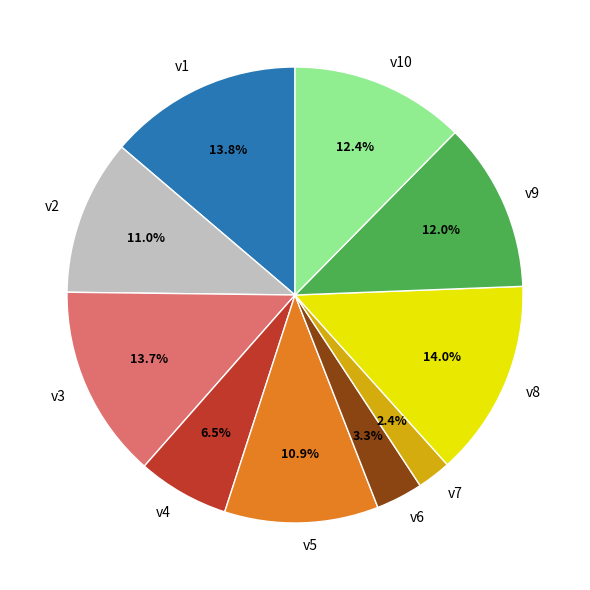

Does v8 represent more than half of the total?

No